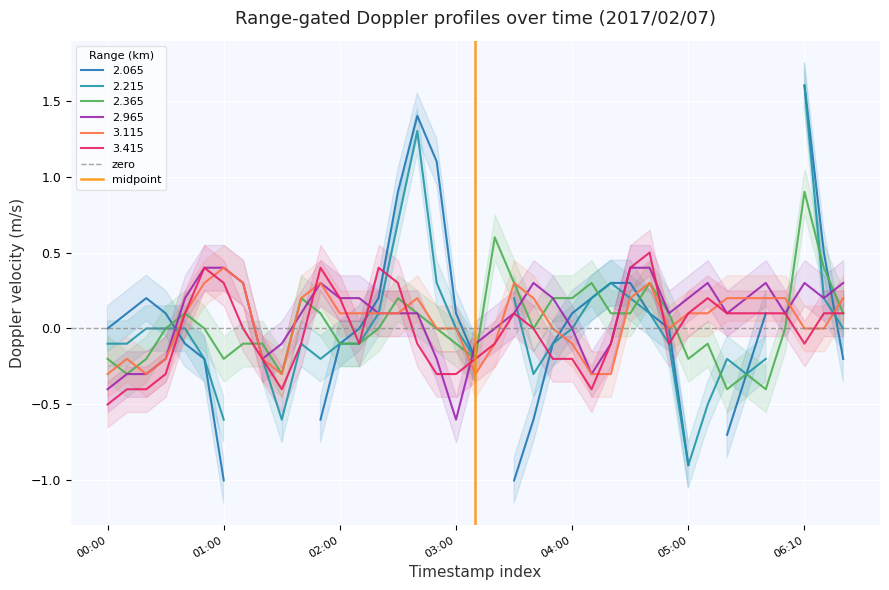

At which label does 3.115 reach its peak?

01:00